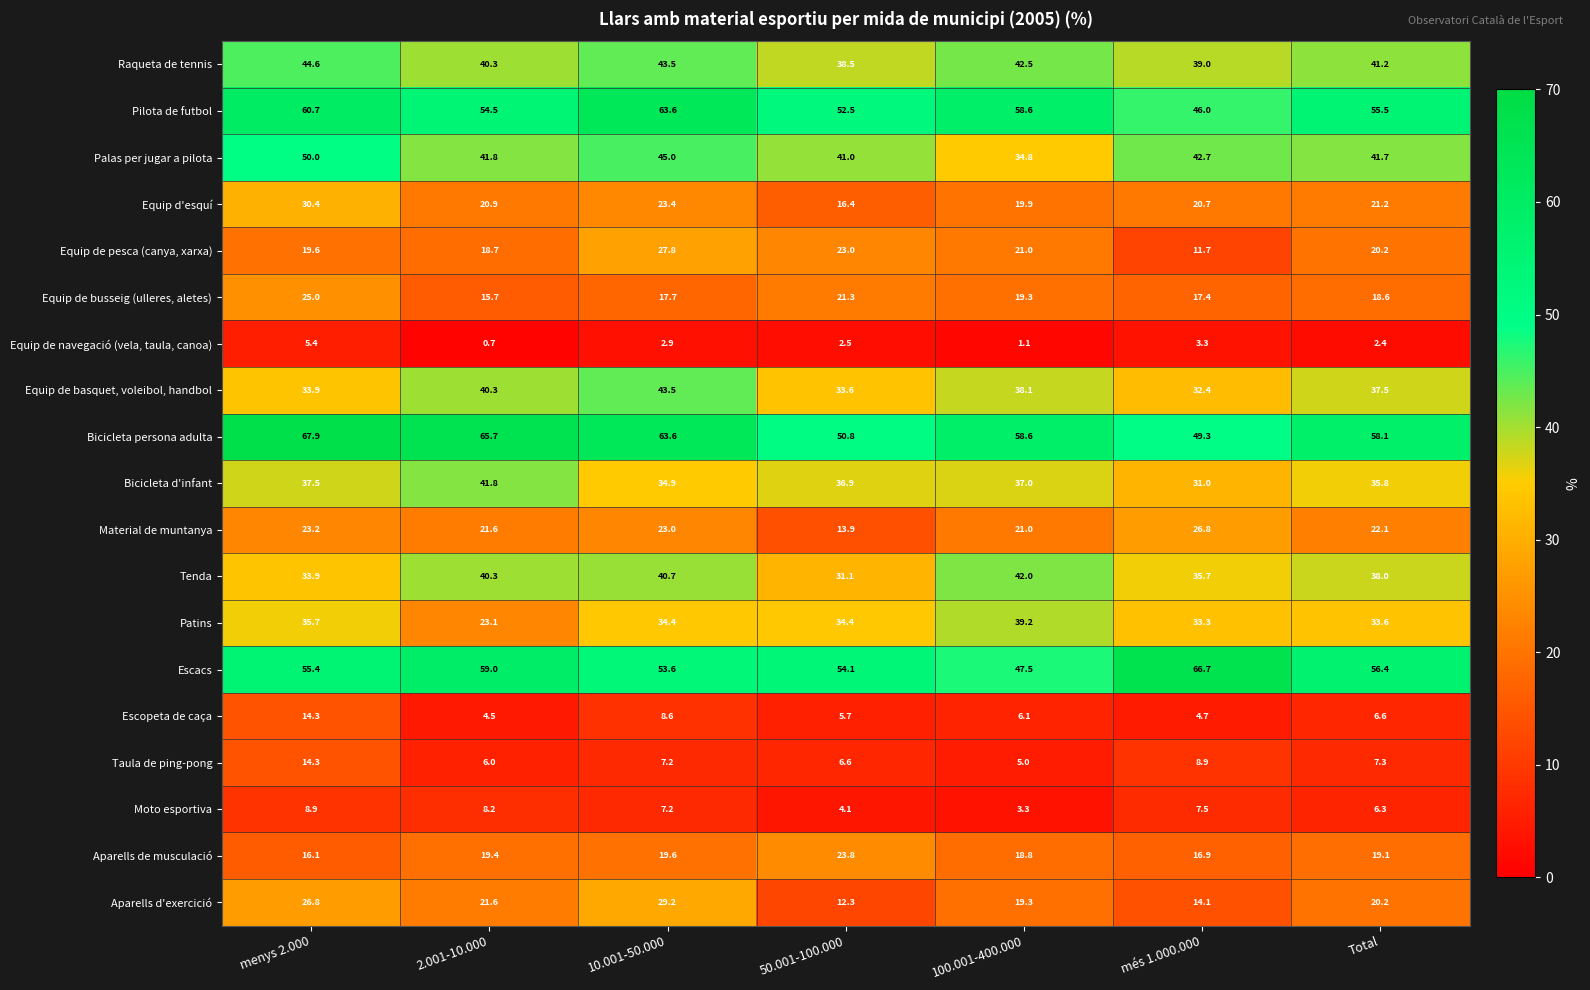

How many series are shown in this chart?

19